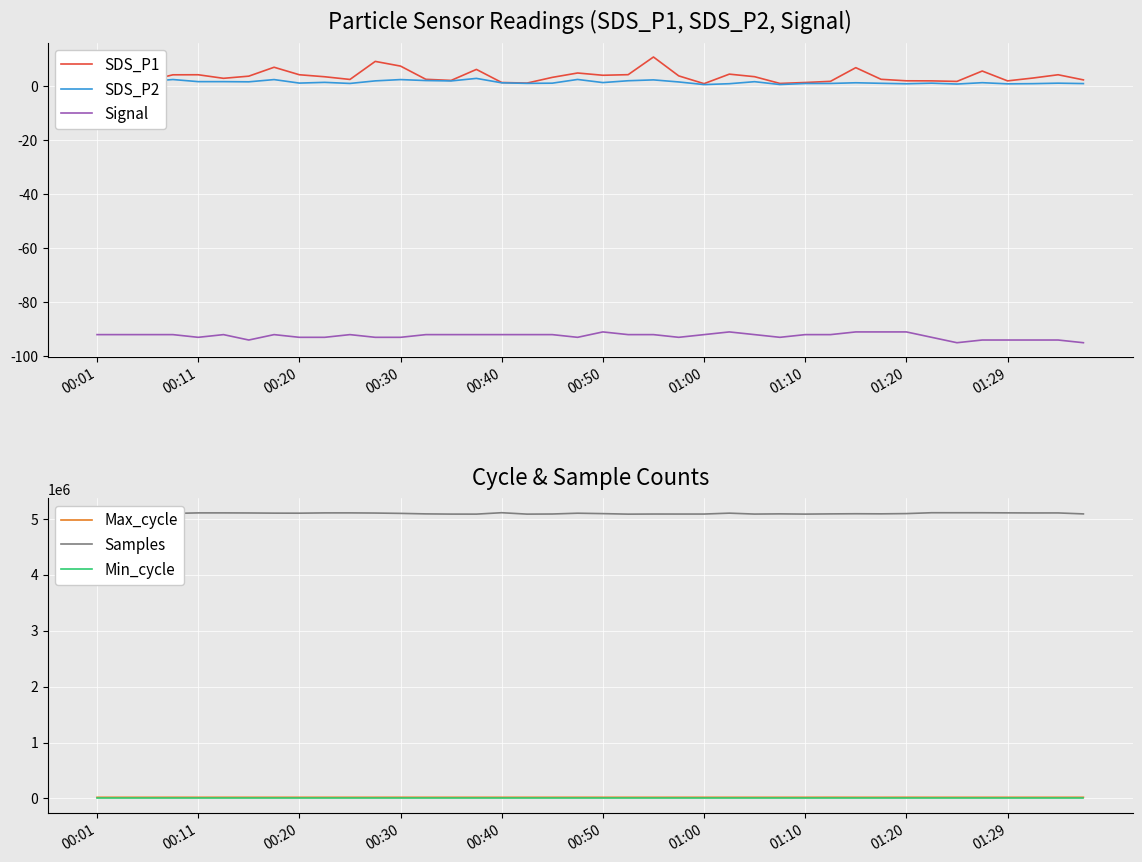

What is the sum of the Signal values at 14 and 39?

-187.0